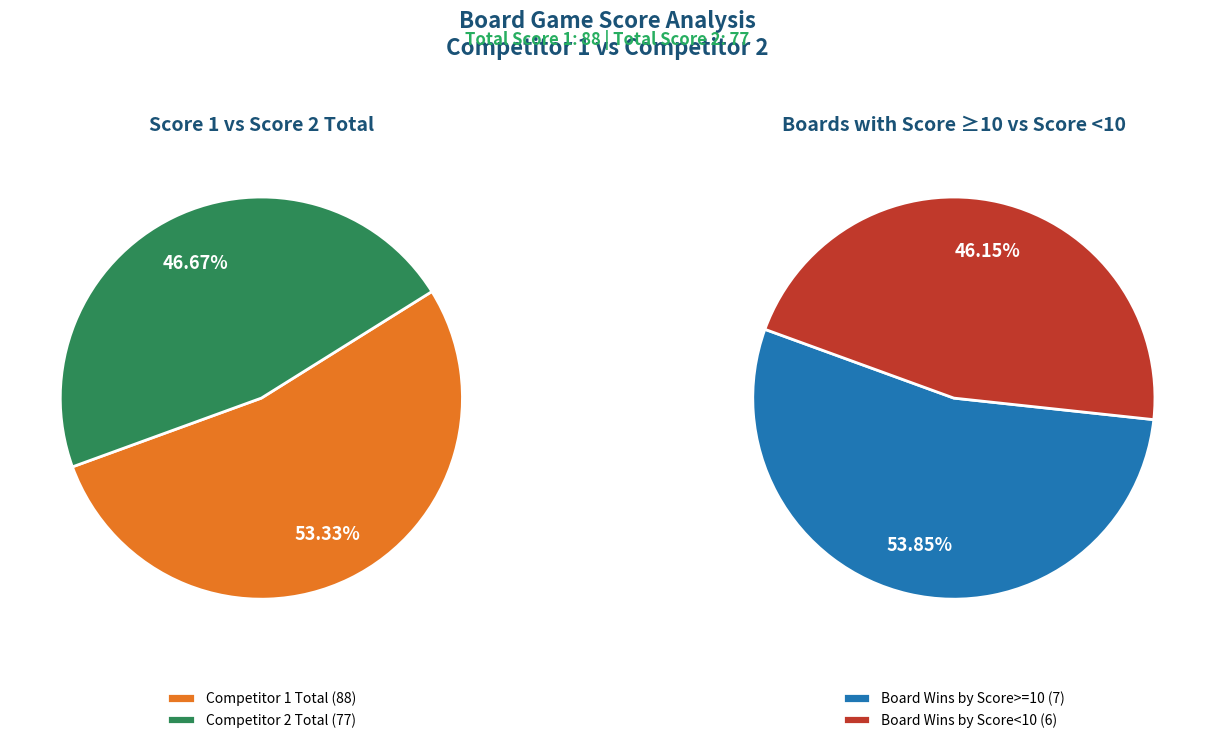

Is it true that Board 12 is 19% of the pie?

False